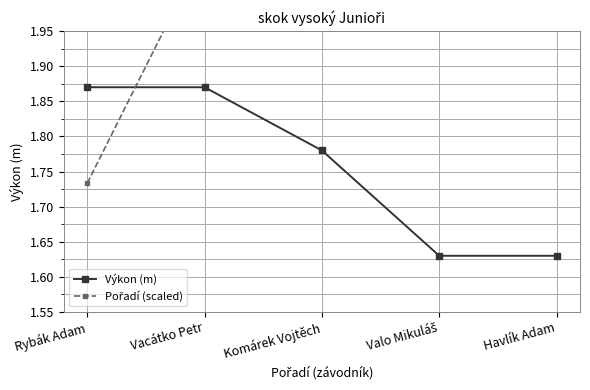

How many lines are shown in the chart?

2